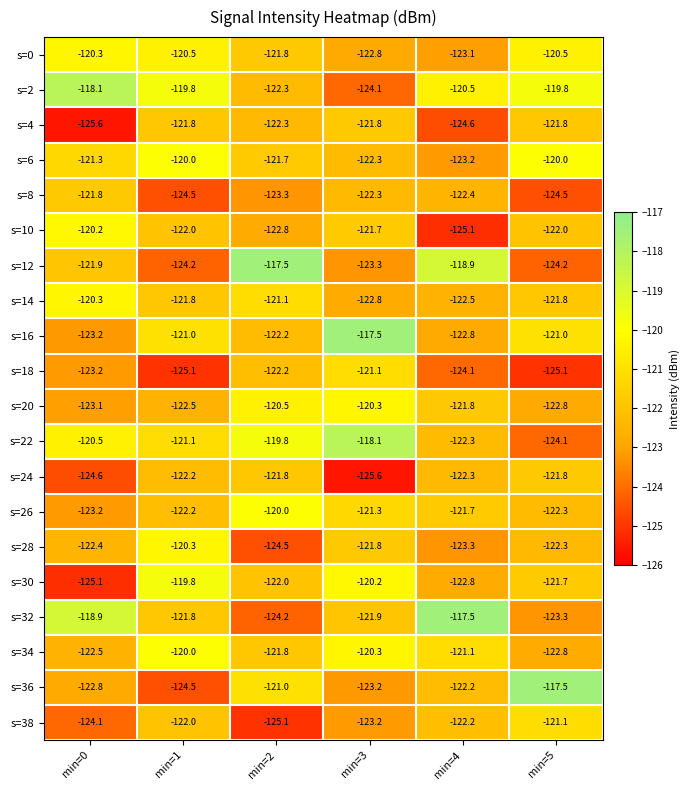

Where does the s=8 series first go above -122?

min=0